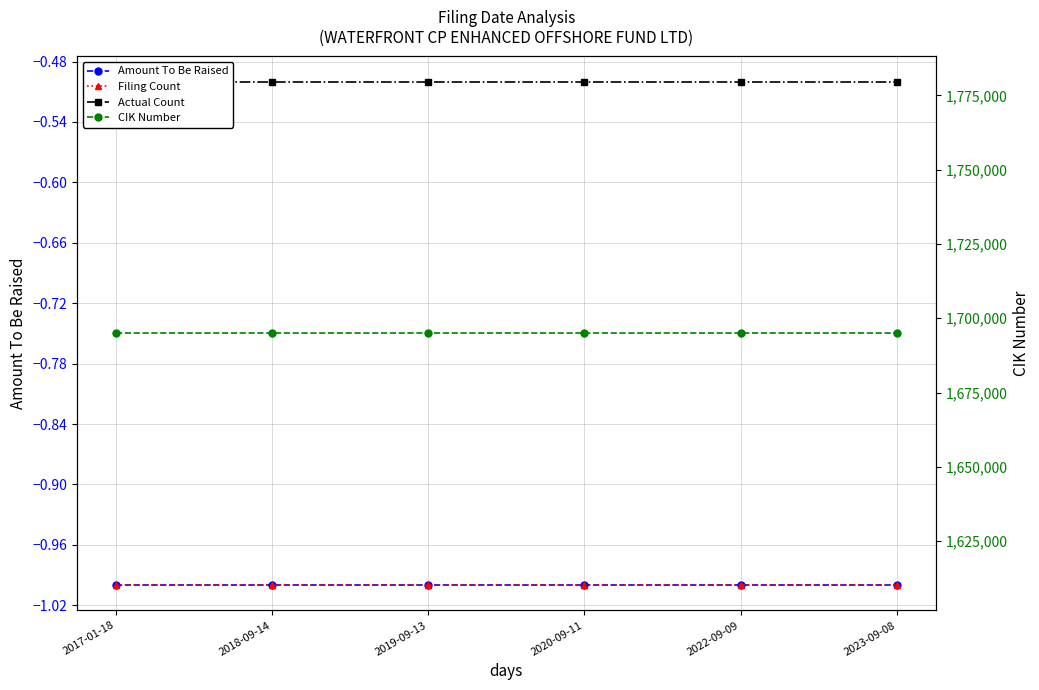

What is the spread (max minus min) of values at 2022-09-09?

1694902.0